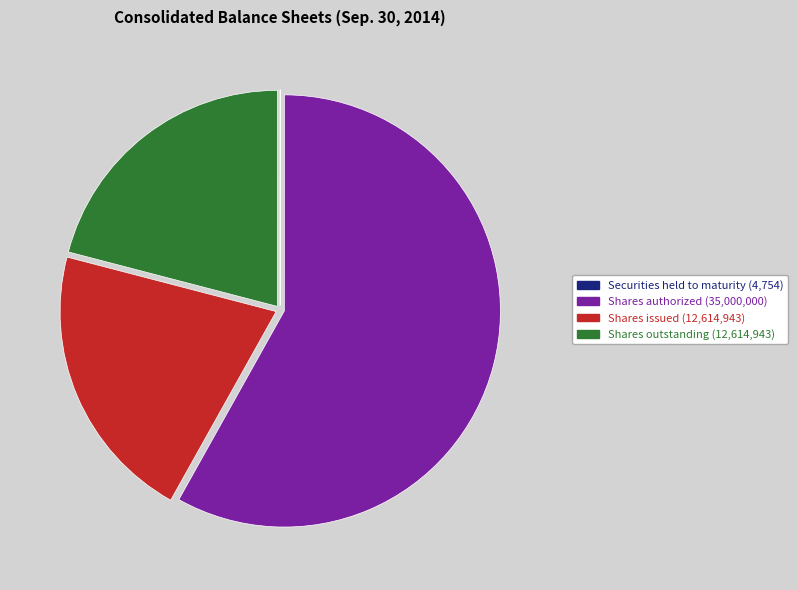

Does any single category account for the majority?

Yes